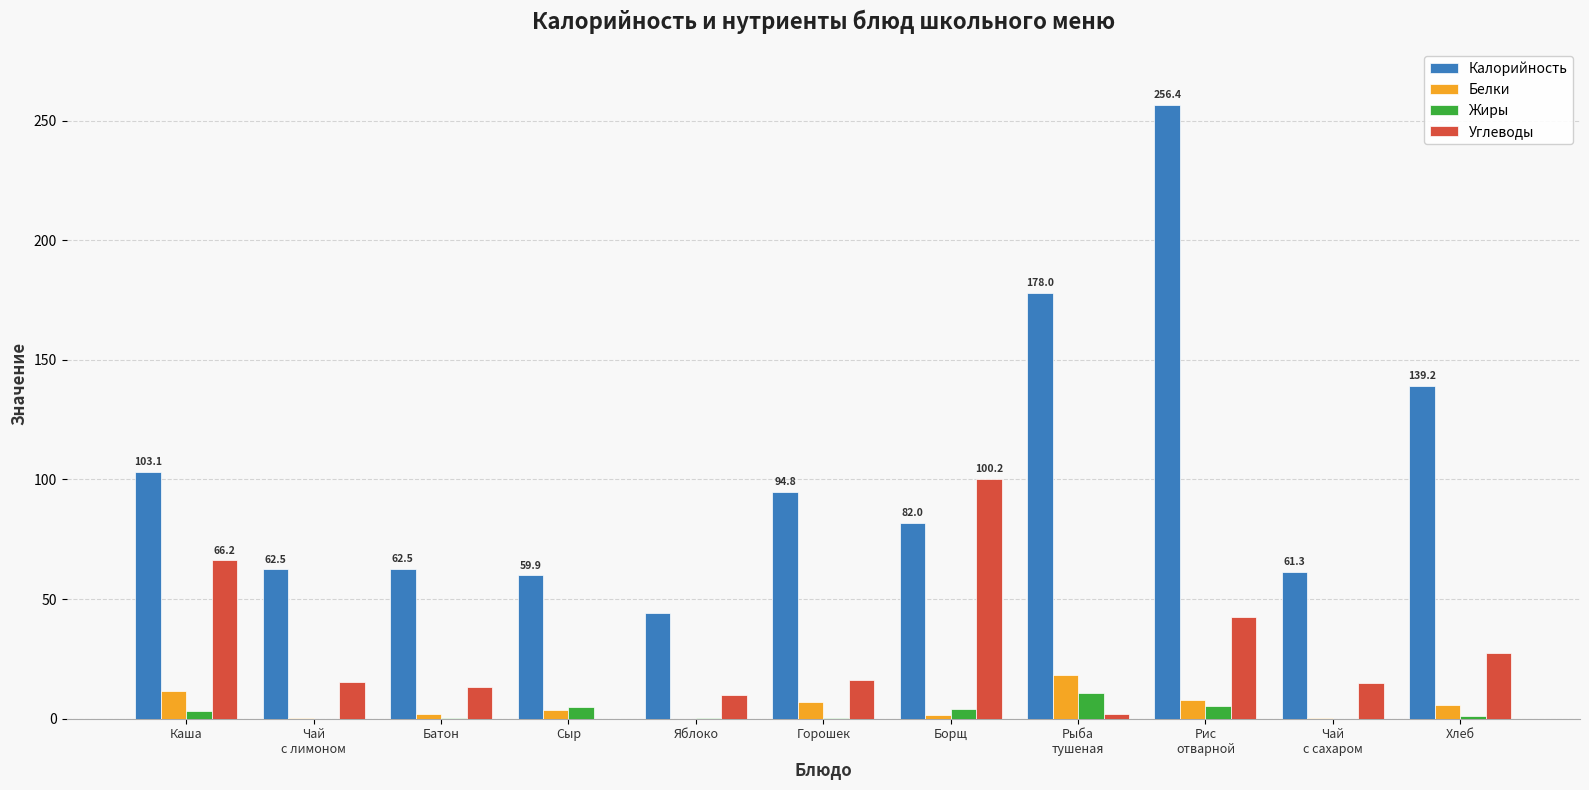

At which label is Калорийность closest to 150?

Хлеб